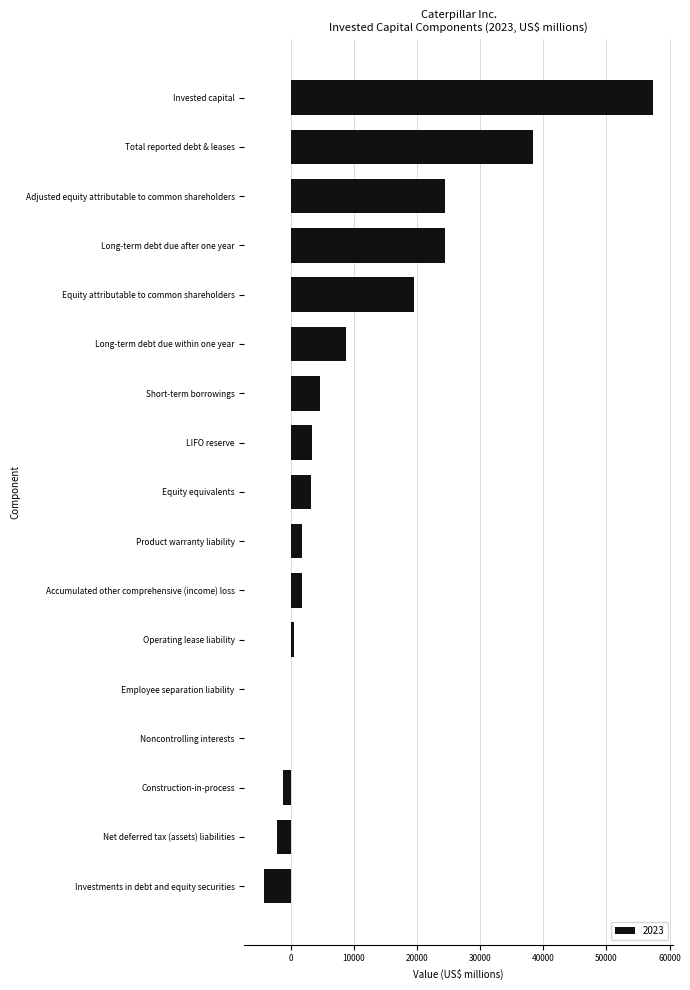

What is the sum of all values?

181045